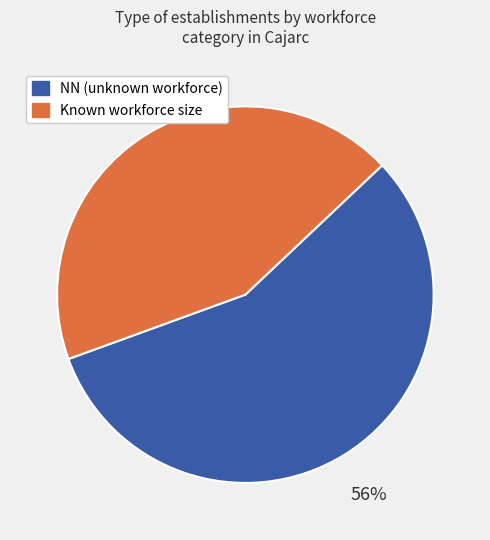

To the nearest percent, what is the average slice percentage?

50%